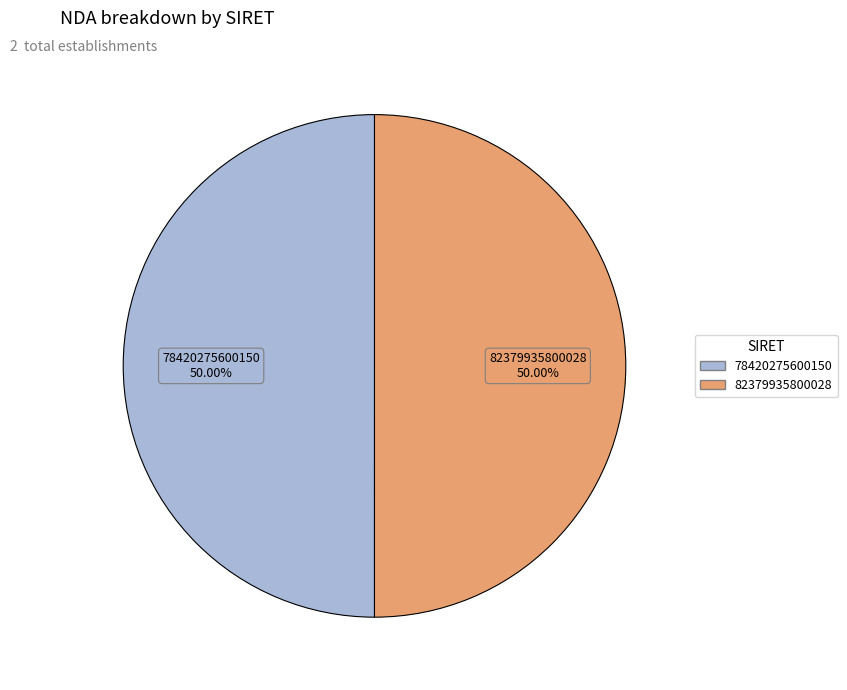

What is the ratio of the value at 78420275600150 to the value at 82379935800028?

1.0